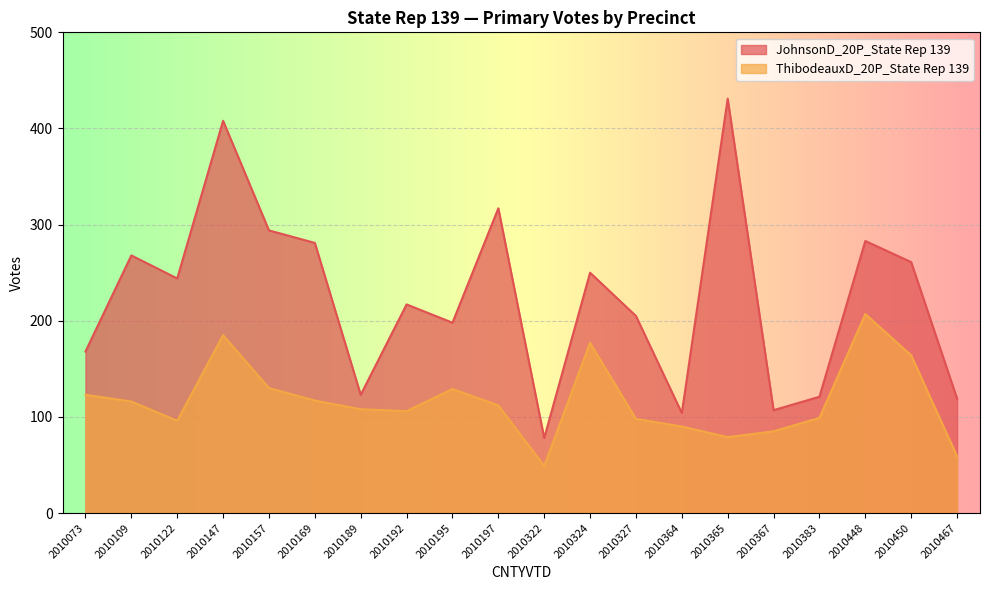

What is the spread (max minus min) of values at 2010322?

29